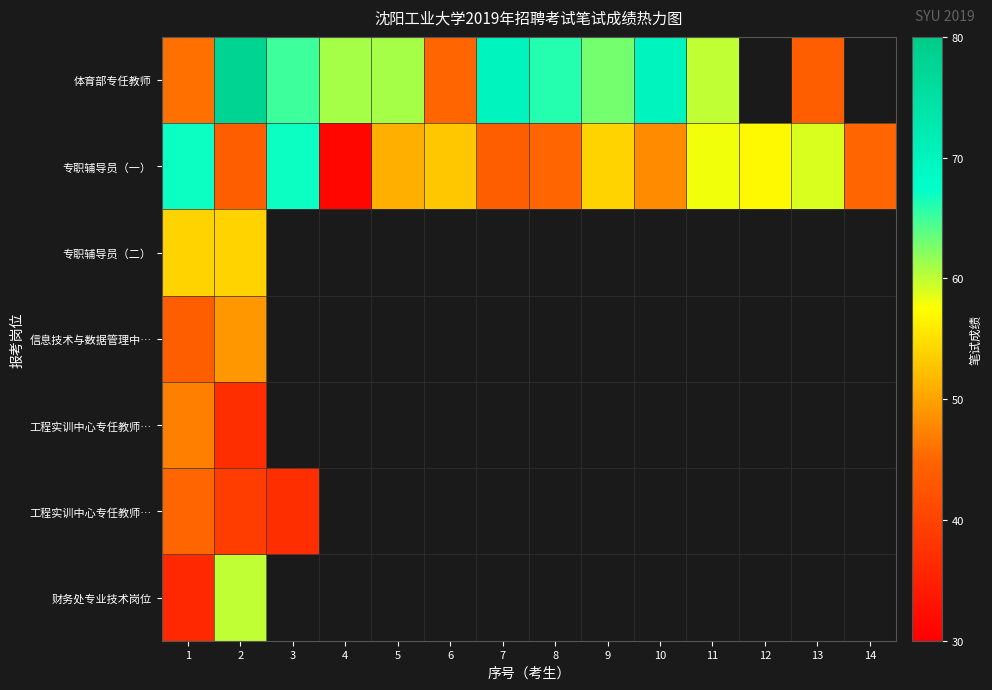

Which category has the highest value across all series?

2